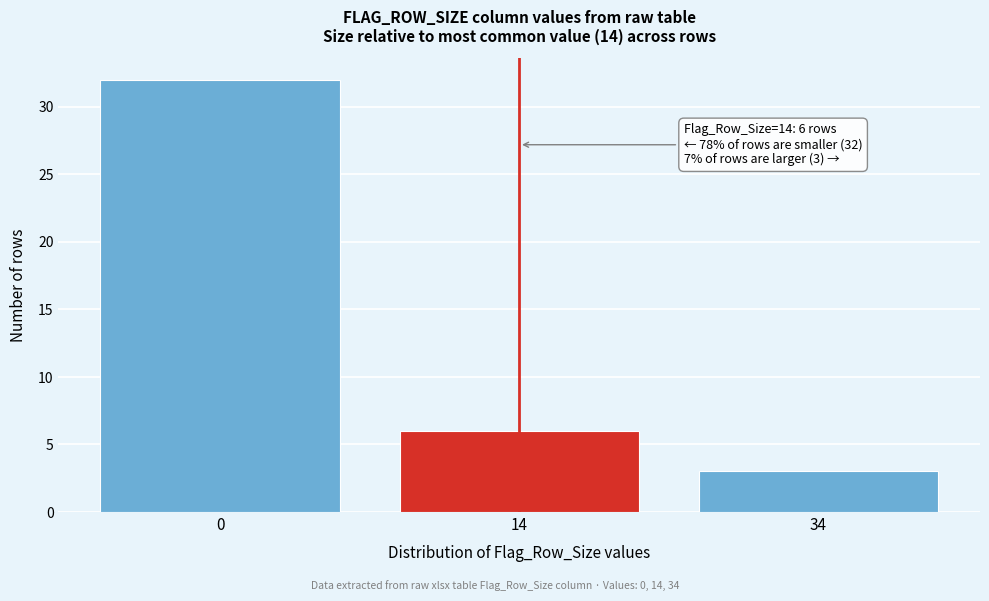

Reading left to right, what are all the values shown in this chart?

32	6	3